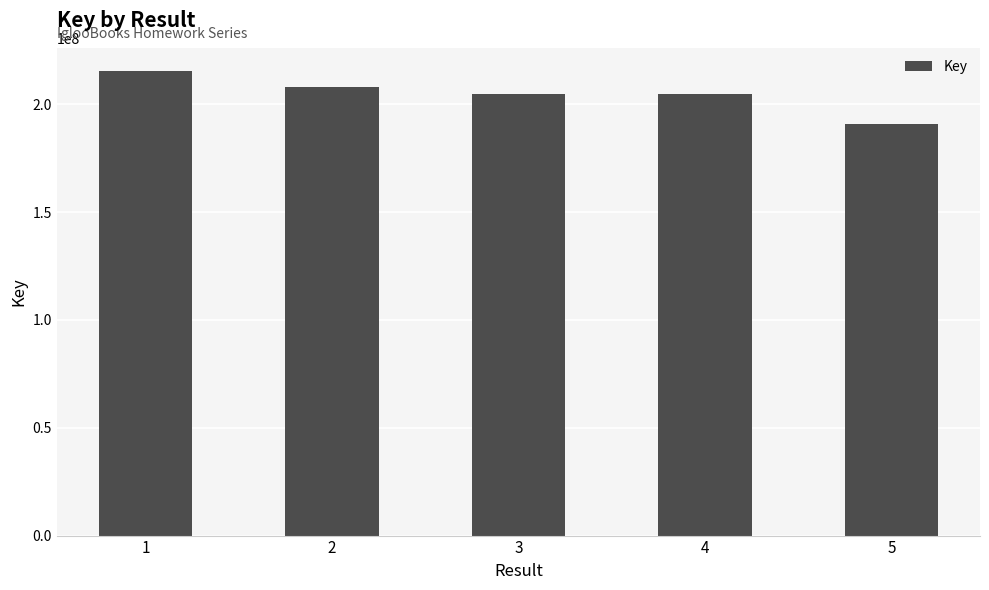

Which category has the highest value across all series?

1